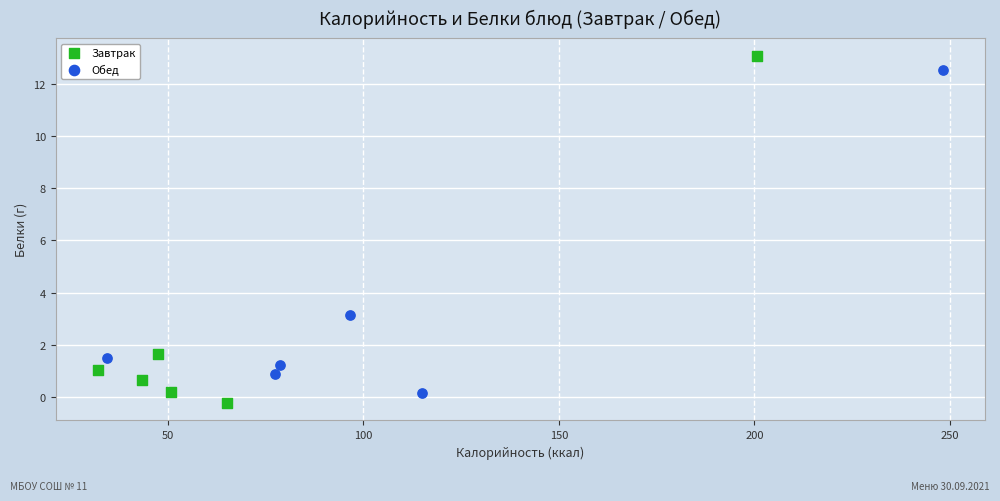

Which series reaches the maximum Y coordinate?

Завтрак